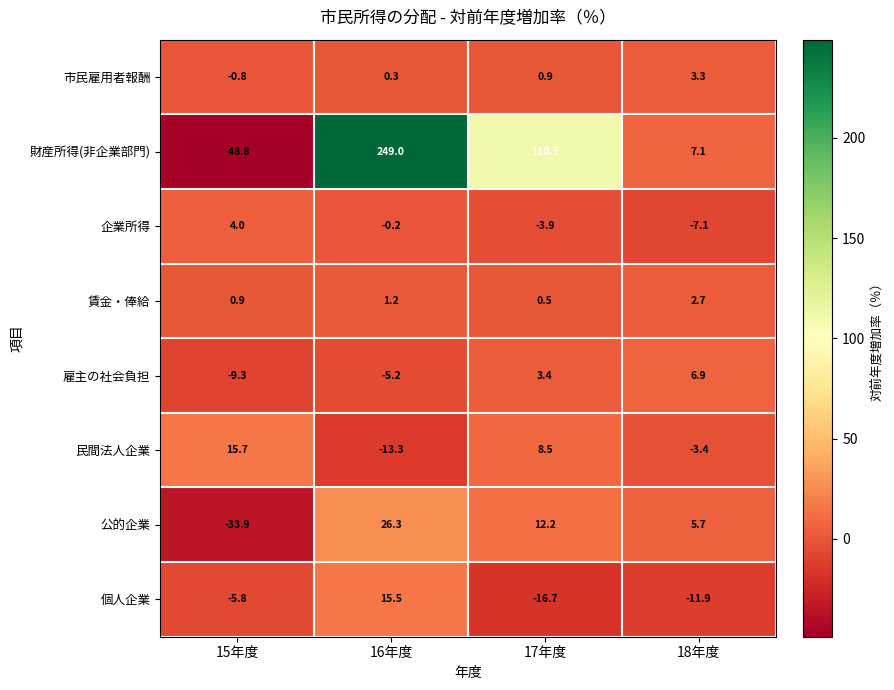

Rank the series by their maximum value, from lowest to highest.

賃金・俸給, 市民雇用者報酬, 企業所得, 雇主の社会負担, 個人企業, 民間法人企業, 公的企業, 財産所得(非企業部門)